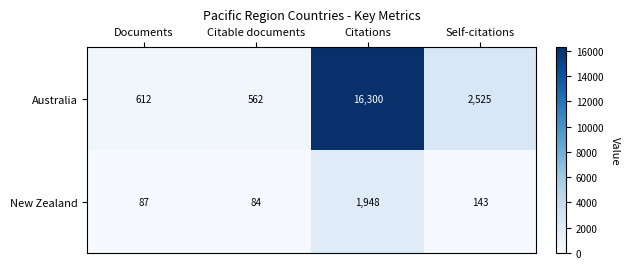

What is the sum of the New Zealand values at Citations and Documents?

2035